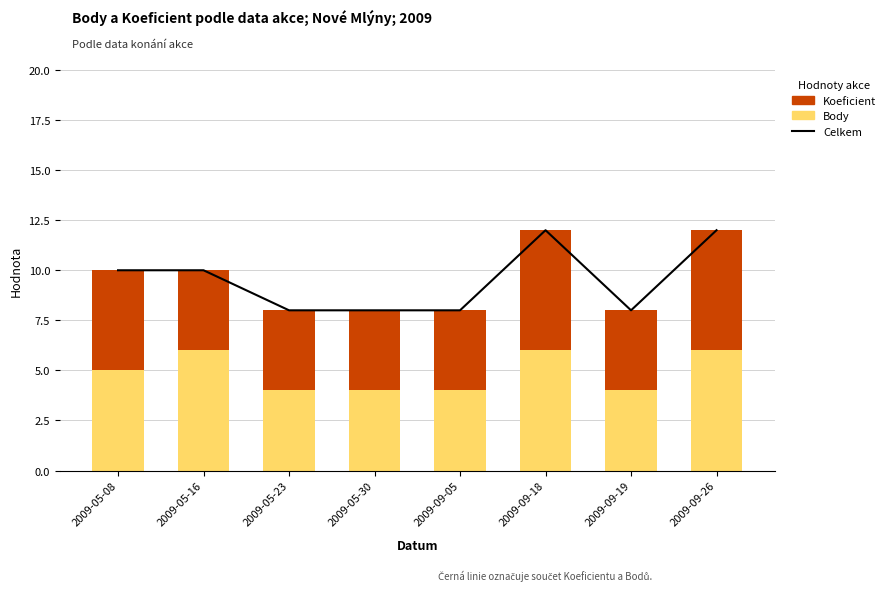

Are the bars horizontal?

No